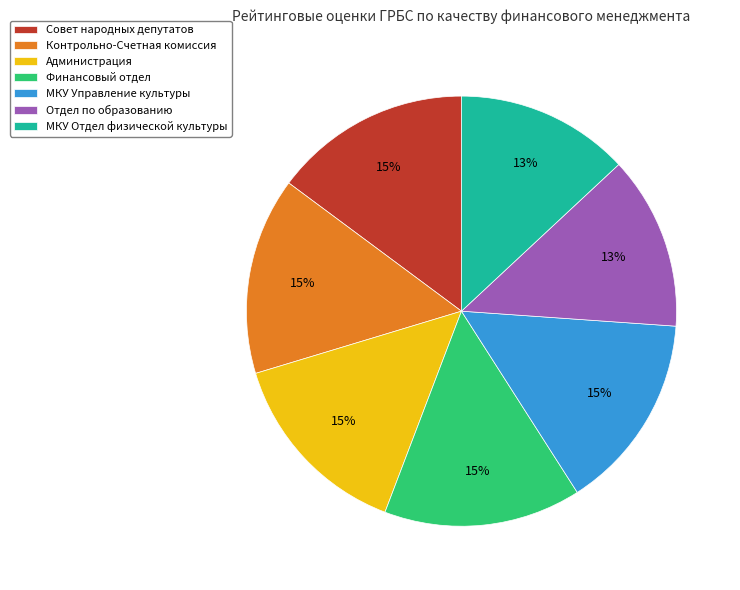

What percentage is the Контрольно-Счетная комиссия slice, to the nearest percent?

15%